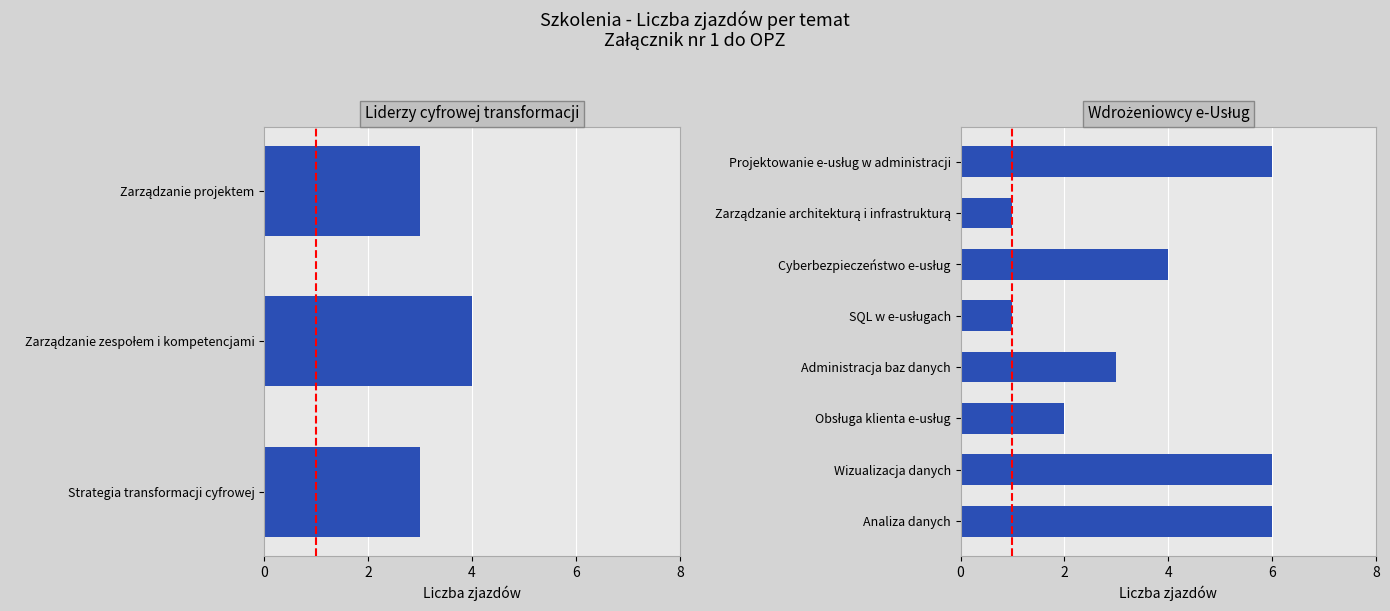

Are the bars grouped side by side (vs. stacked)?

No